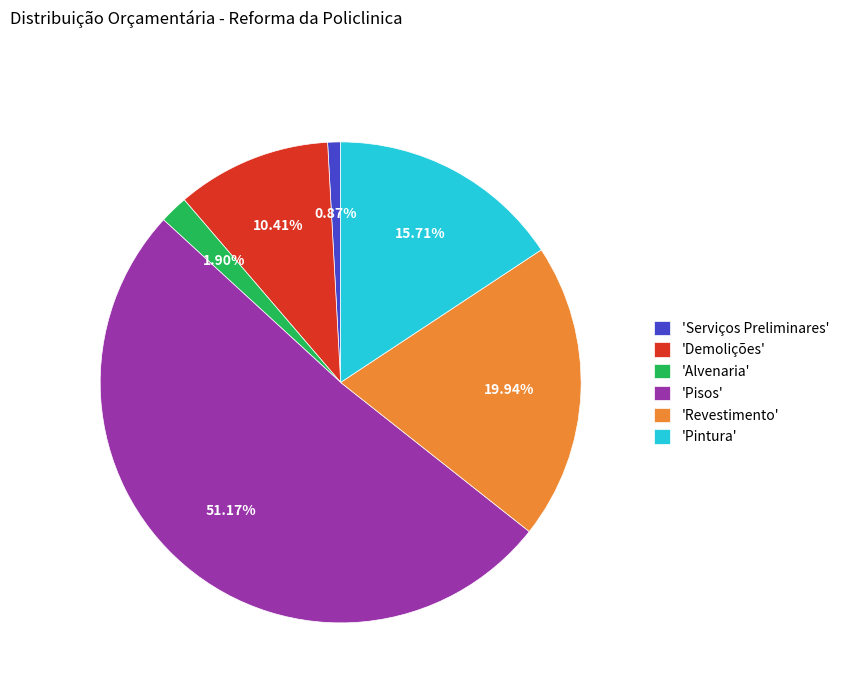

Combined, do 'Alvenaria' and 'Pisos' account for over 50%?

Yes